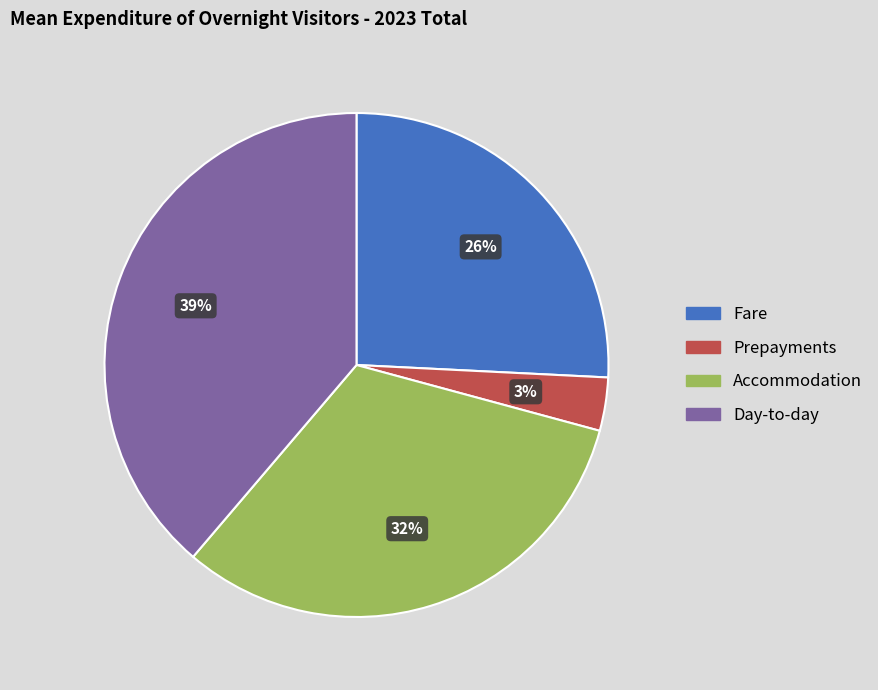

Is it true that Day-to-day is 28% of the pie?

False